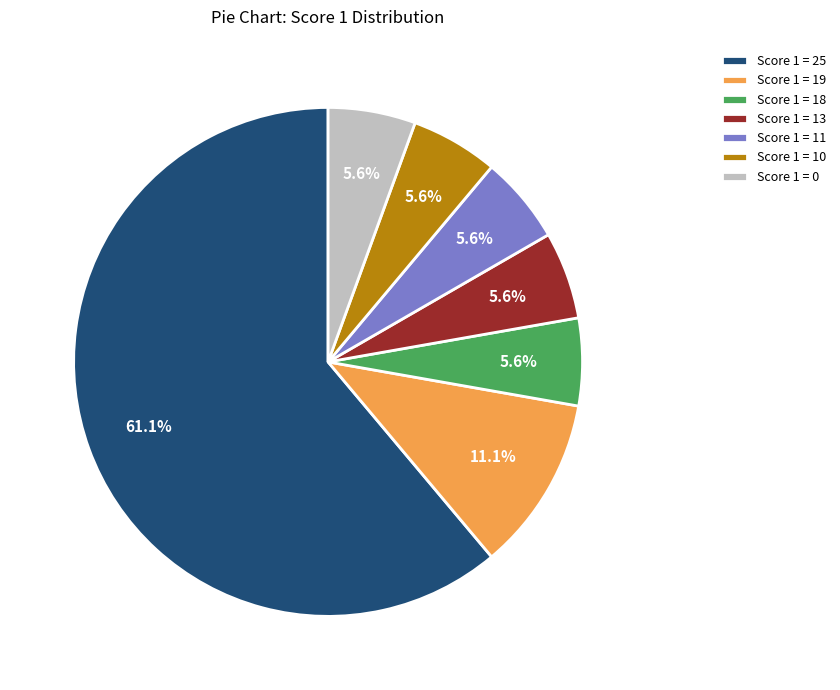

Is it true that Score 1 = 11 is 20% of the pie?

False